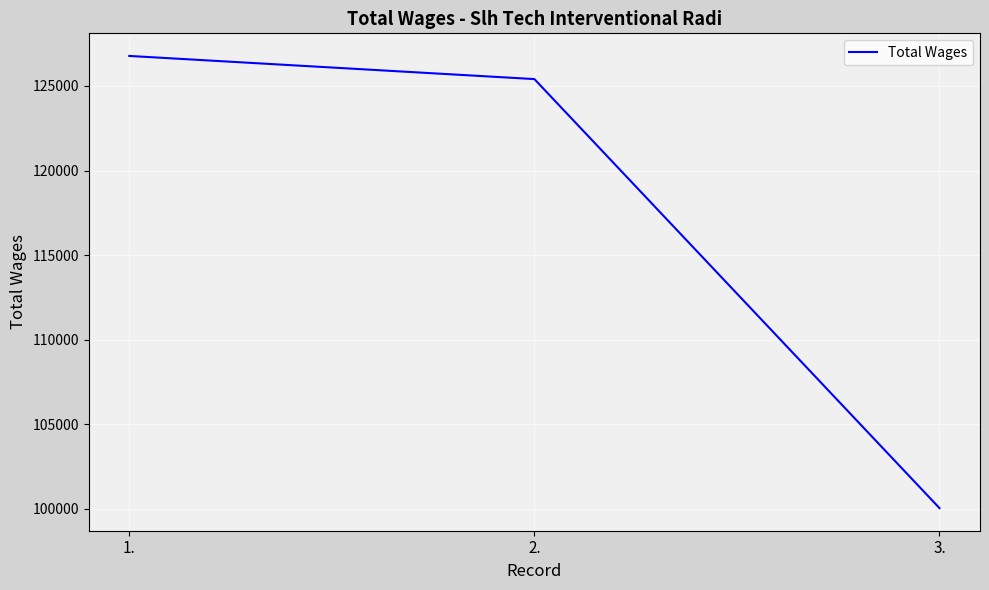

True or false: the data shows 146784 at 3..

False